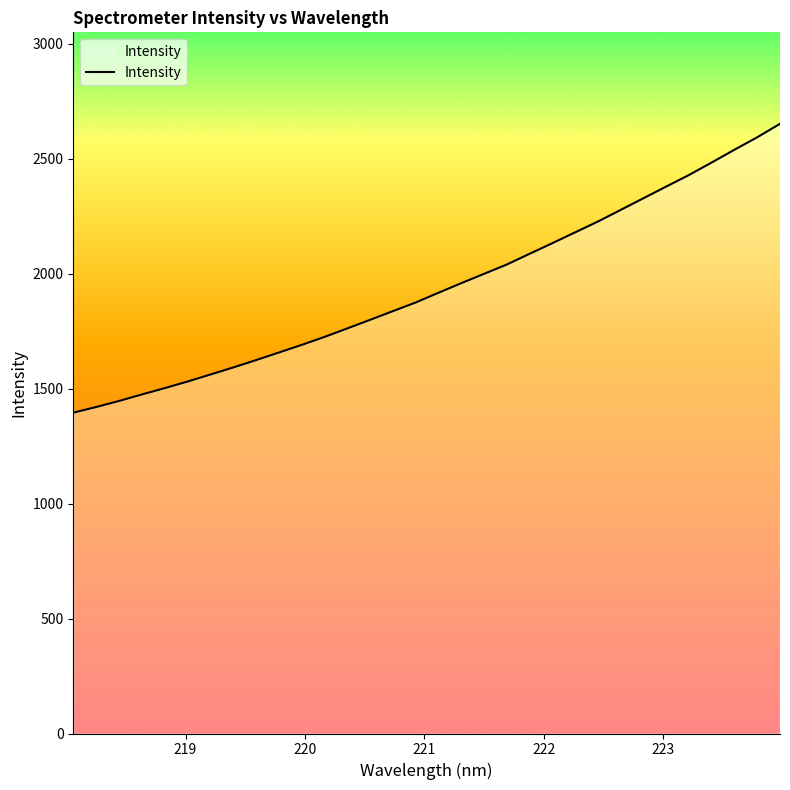

What is the greatest value displayed?

2651.8